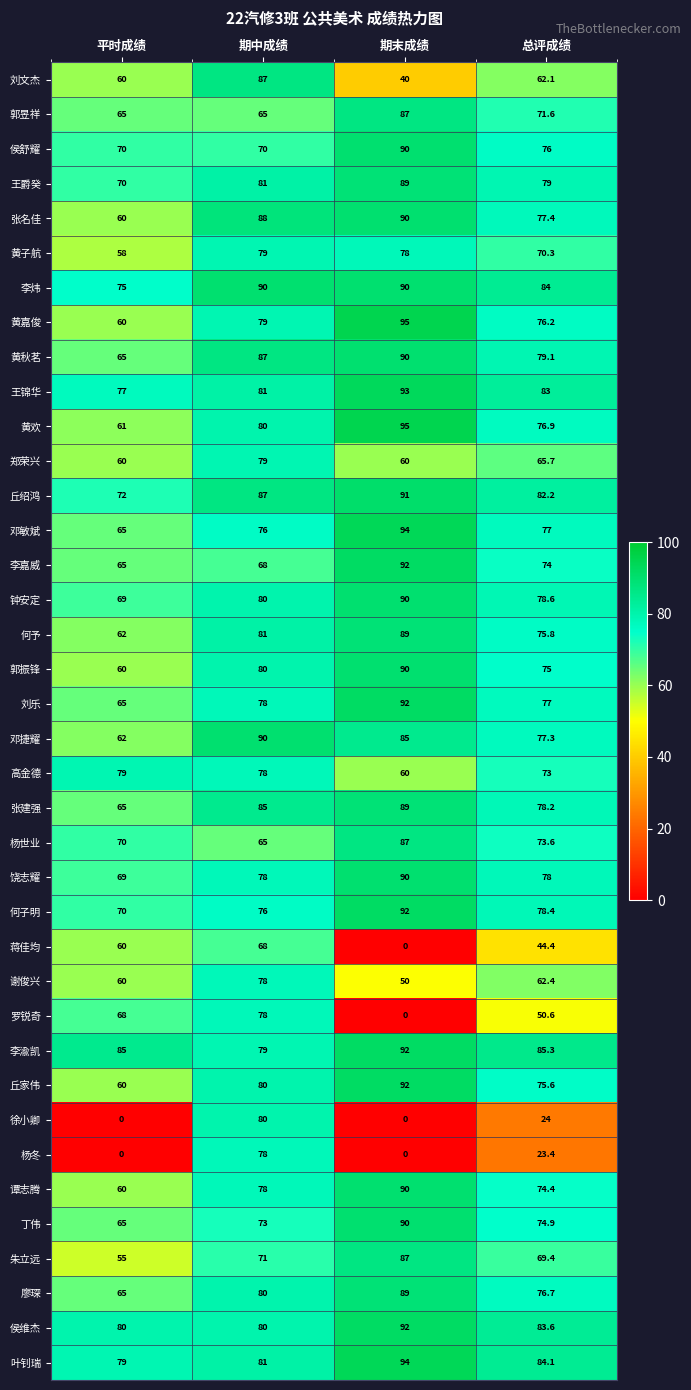

Read the 侯维杰 value at 期末成绩.

92.0